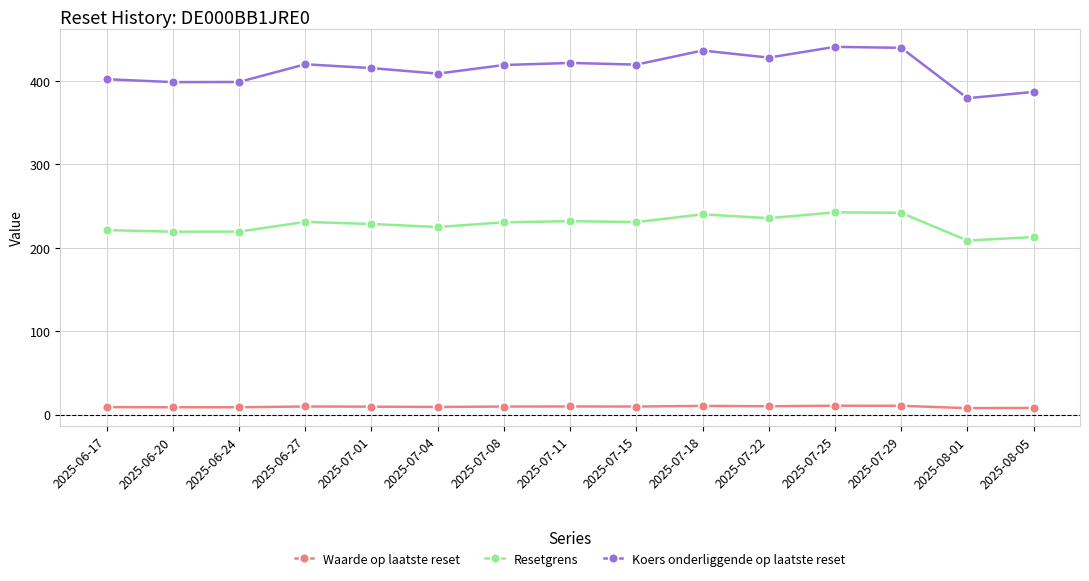

True or false: Resetgrens has more than 0 interior local peaks.

True